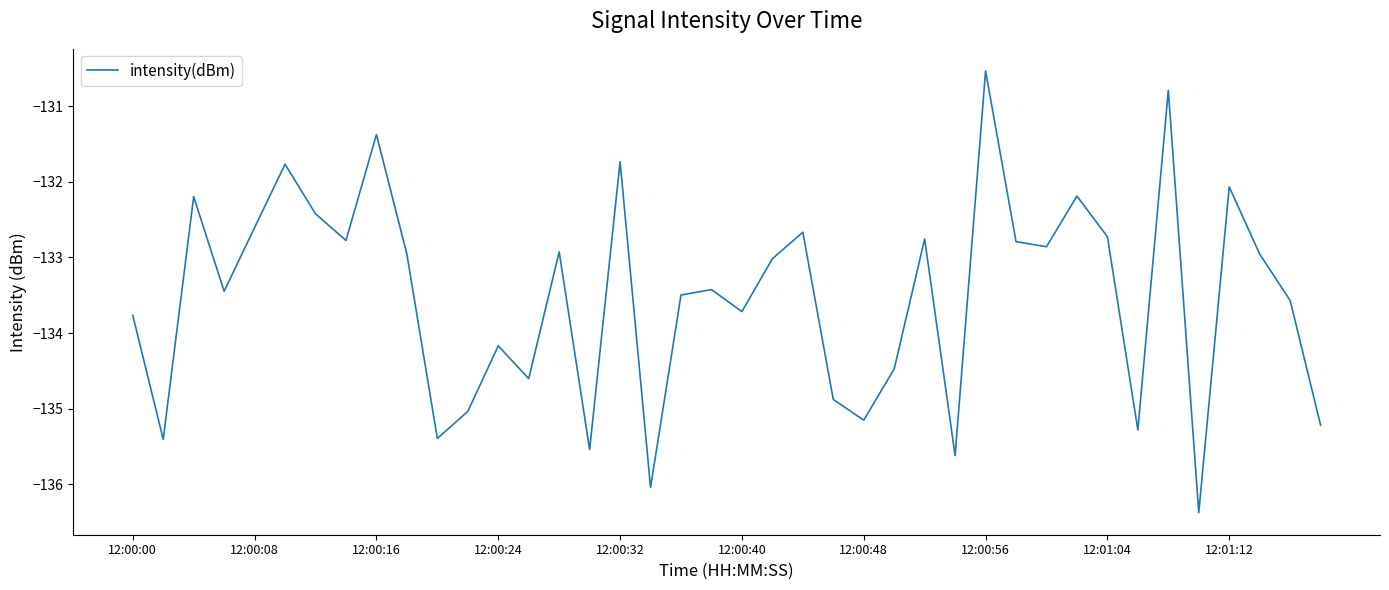

What is the greatest value displayed?

-130.5